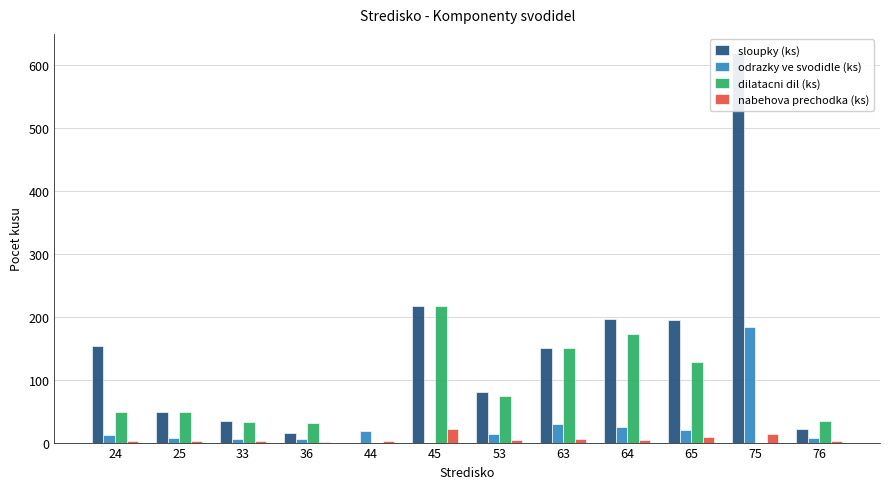

How many values in the odrazky ve svodidle (ks) series are below 14?

6